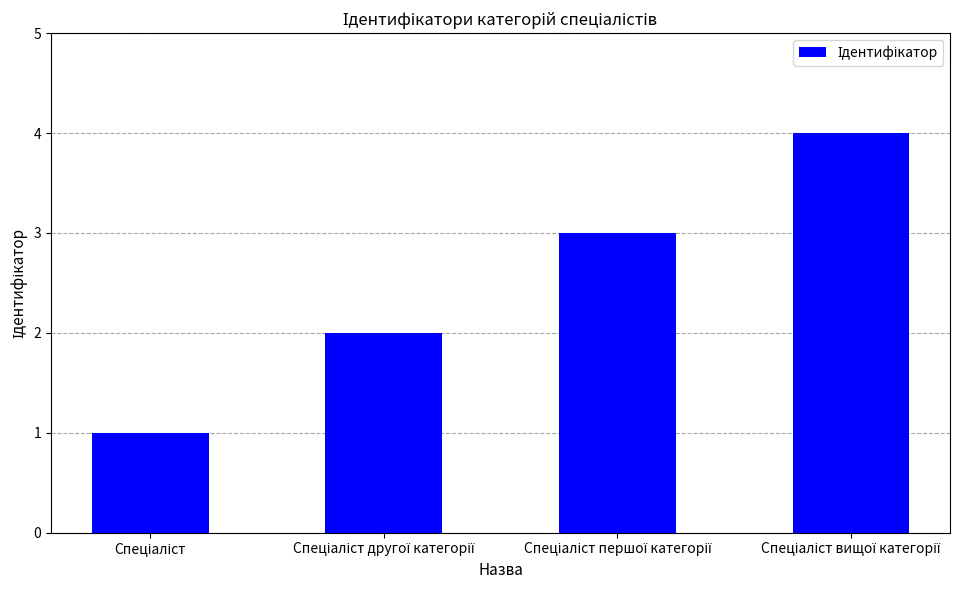

What is the smallest value displayed?

1